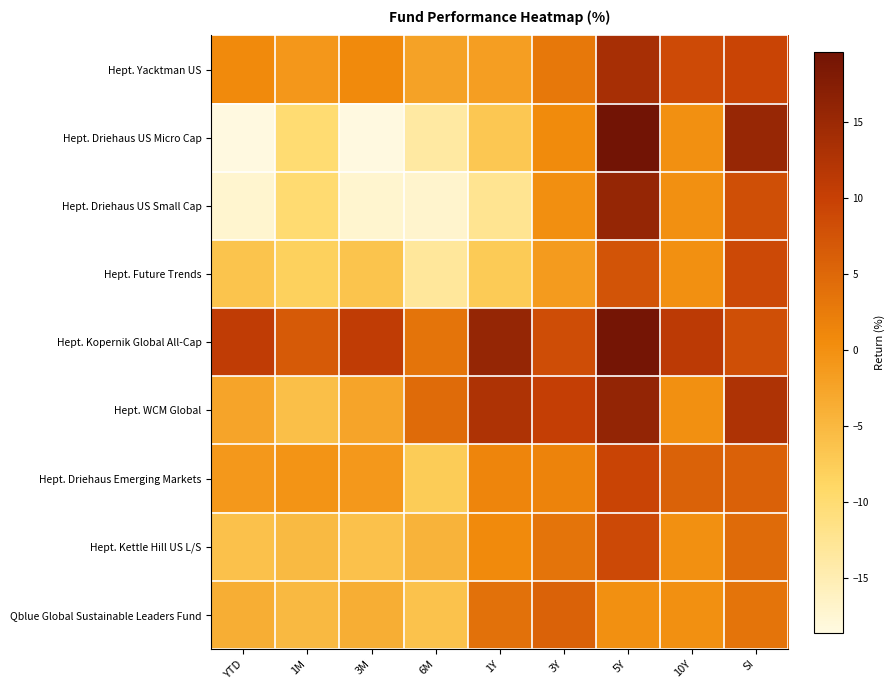

How many categories are shown in the chart?

9